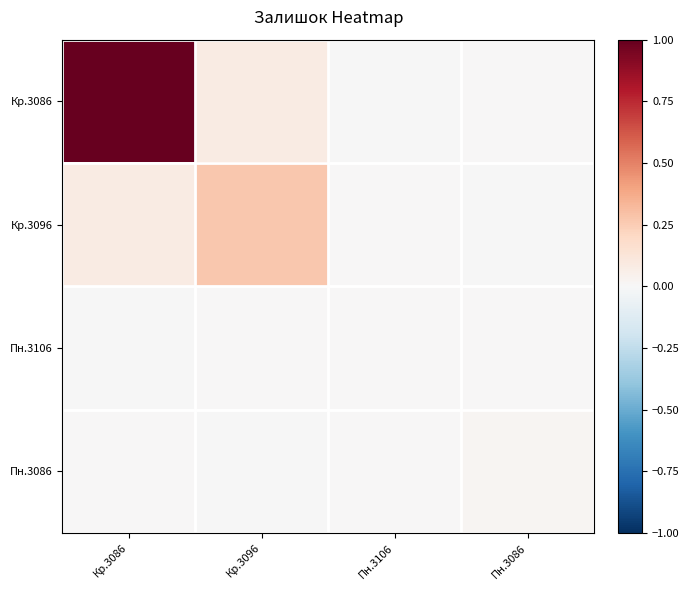

Reading left to right, transcribe all the data shown in this chart.

Кр.3086: Кр.3086=1.0	Кр.3096=0.1	Пн.3106=-0.0	Пн.3086=0.0
Кр.3096: Кр.3086=0.1	Кр.3096=0.3	Пн.3106=0.0	Пн.3086=-0.0
Пн.3106: Кр.3086=-0.0	Кр.3096=0.0	Пн.3106=0.0	Пн.3086=0.0
Пн.3086: Кр.3086=0.0	Кр.3096=-0.0	Пн.3106=0.0	Пн.3086=0.0